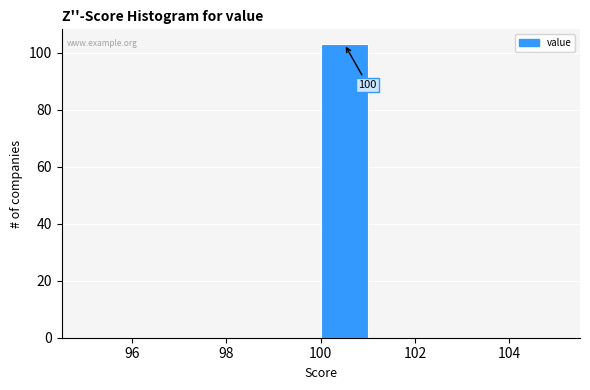

Over which range of the x-axis is the bar tallest?

100 to 101